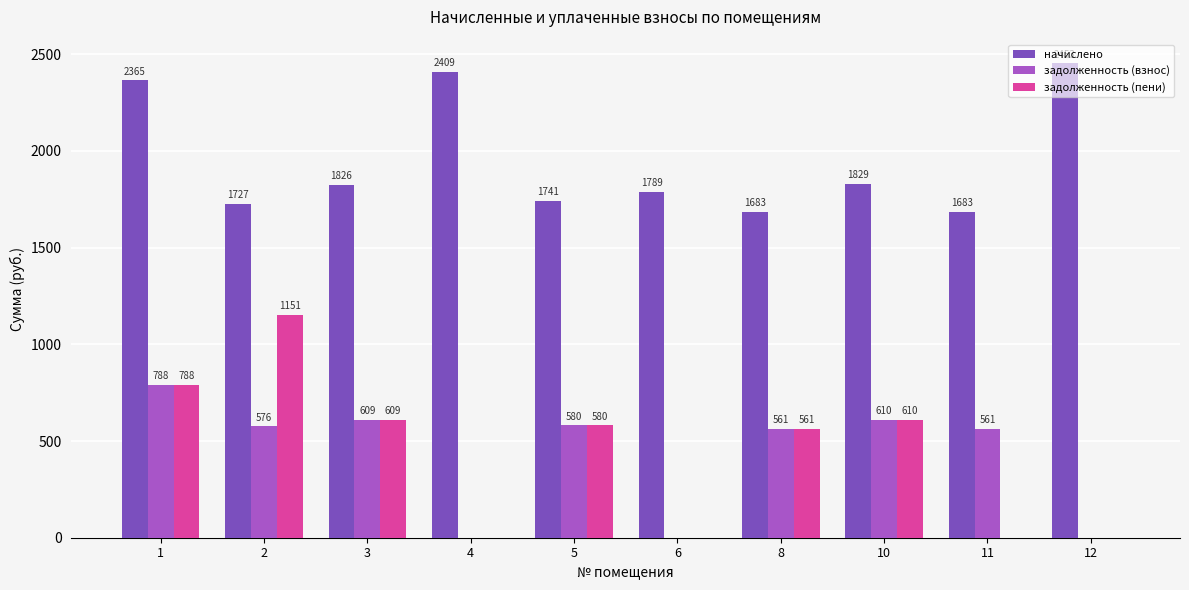

Which series changed the most between 3 and 8?

начислено